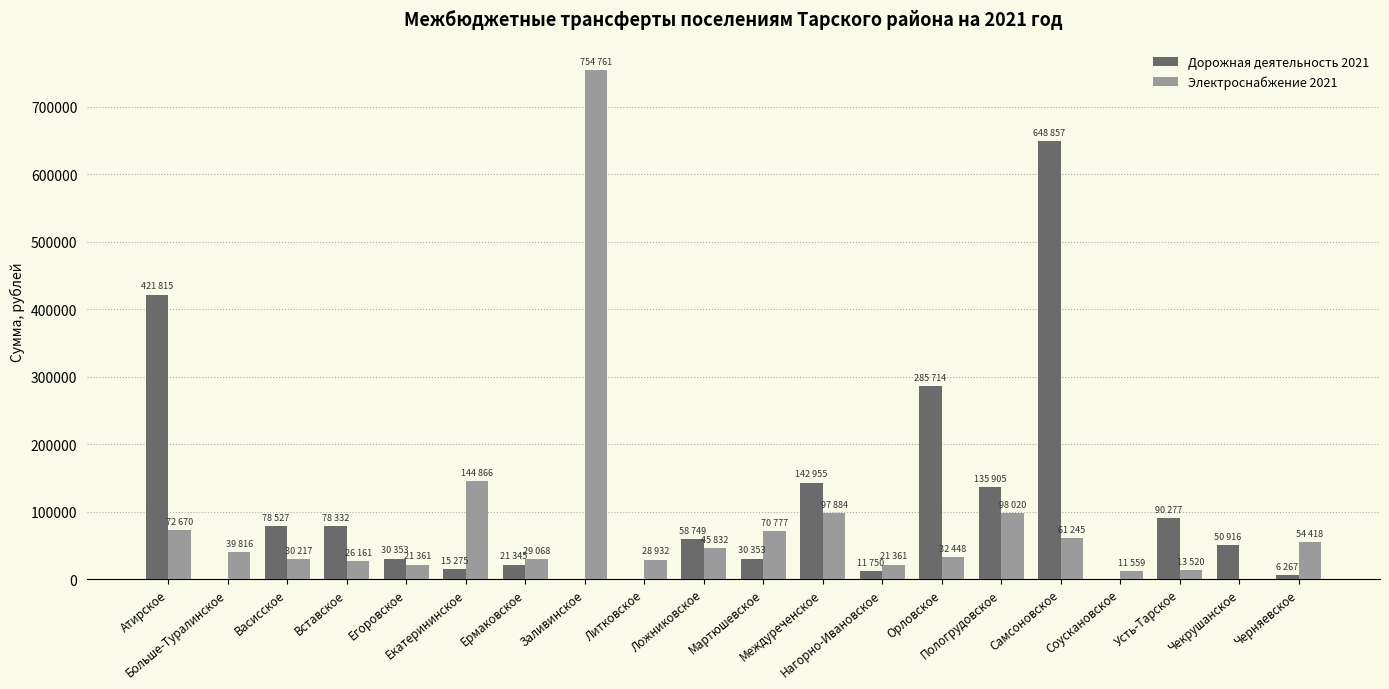

What is the greatest value displayed?

754761.2